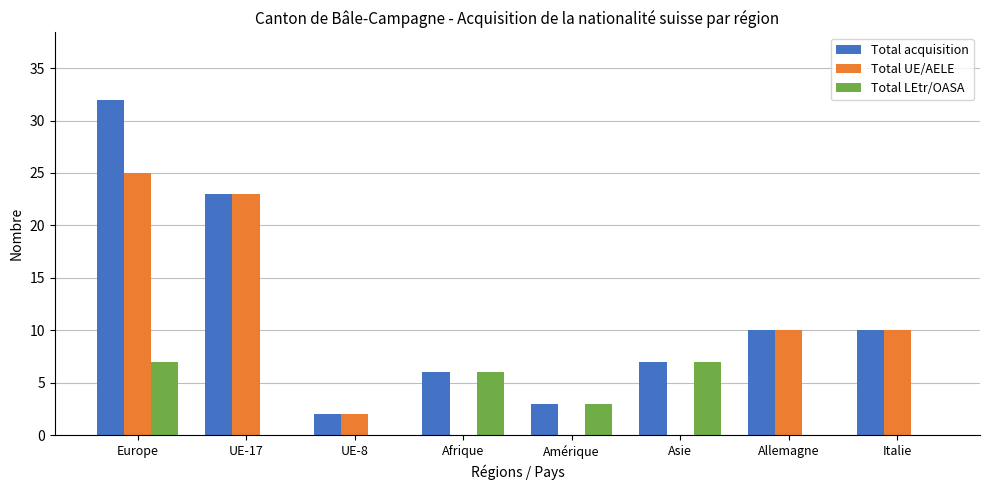

Reading left to right, transcribe all the data shown in this chart.

Total acquisition: 32	23	2	6	3	7	10	10
Total UE/AELE: 25	23	2	0	0	0	10	10
Total LEtr/OASA: 7	0	0	6	3	7	0	0